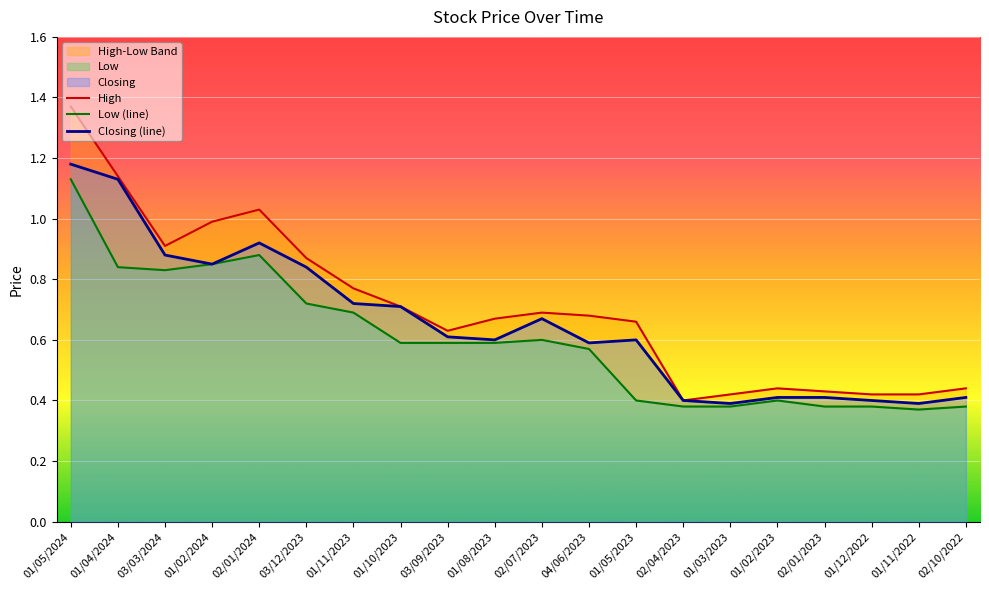

What is the sum of all Low (line) values?

11.9